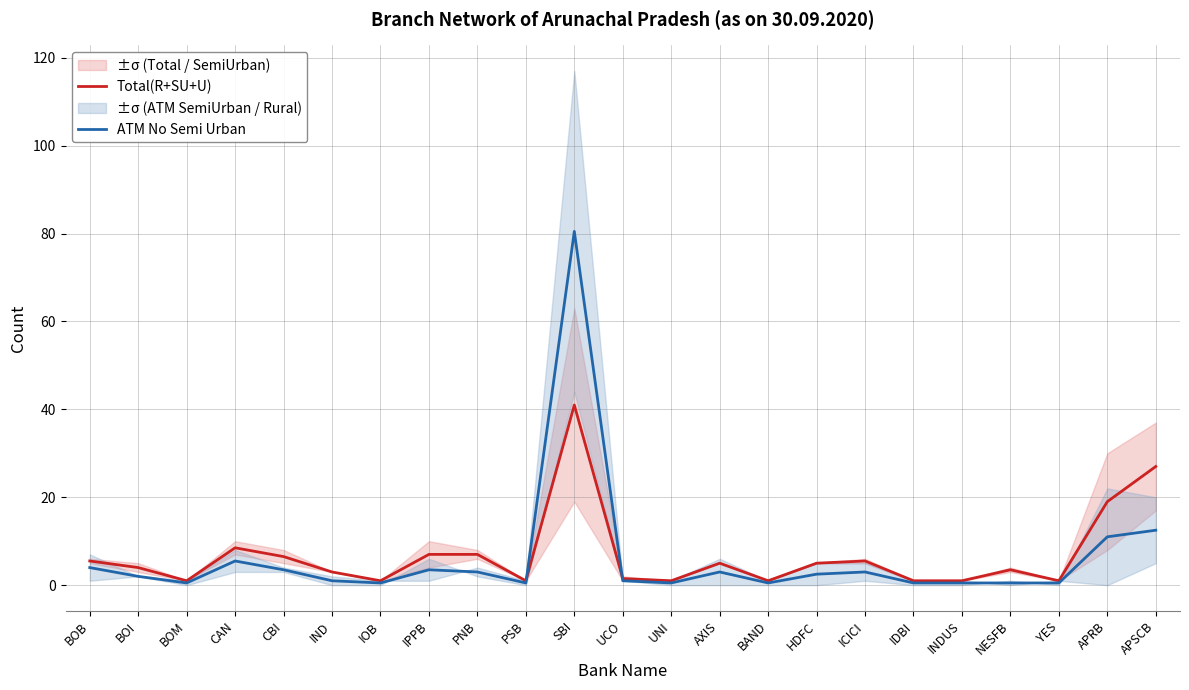

Is the value of ATM No Semi Urban at CAN greater than the value of Total(R+SU+U) at CBI?

No